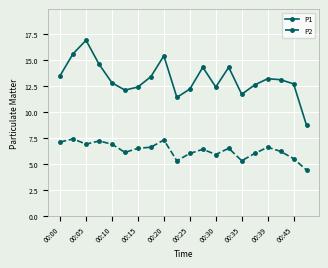

List the series in order of their peak value, highest first.

P1, P2